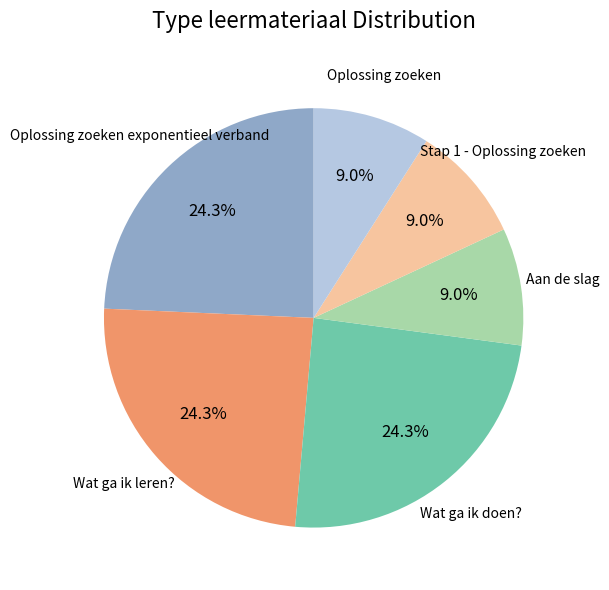

To the nearest percent, what is the difference between the Wat ga ik doen? and Stap 1 - Oplossing zoeken slice percentages?

15%